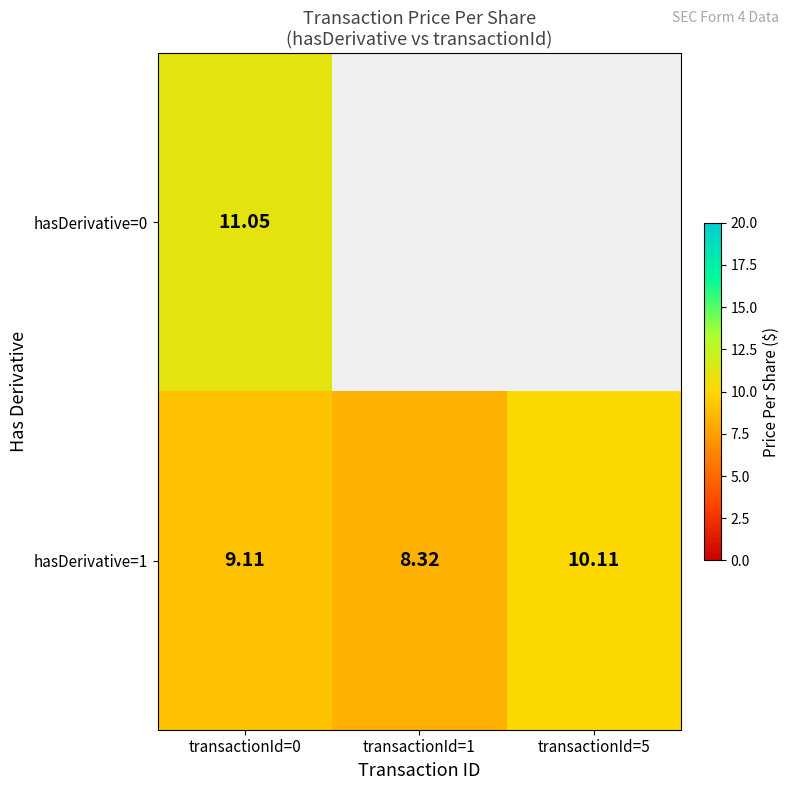

List the series in order of their peak value, lowest first.

hasDerivative=1, hasDerivative=0